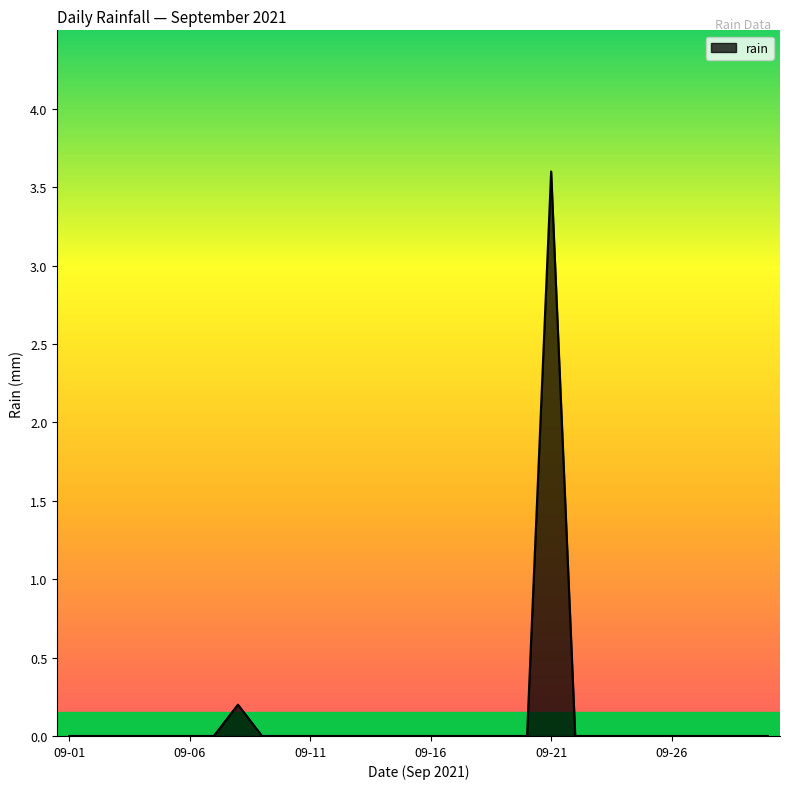

What is the greatest value displayed?

3.6